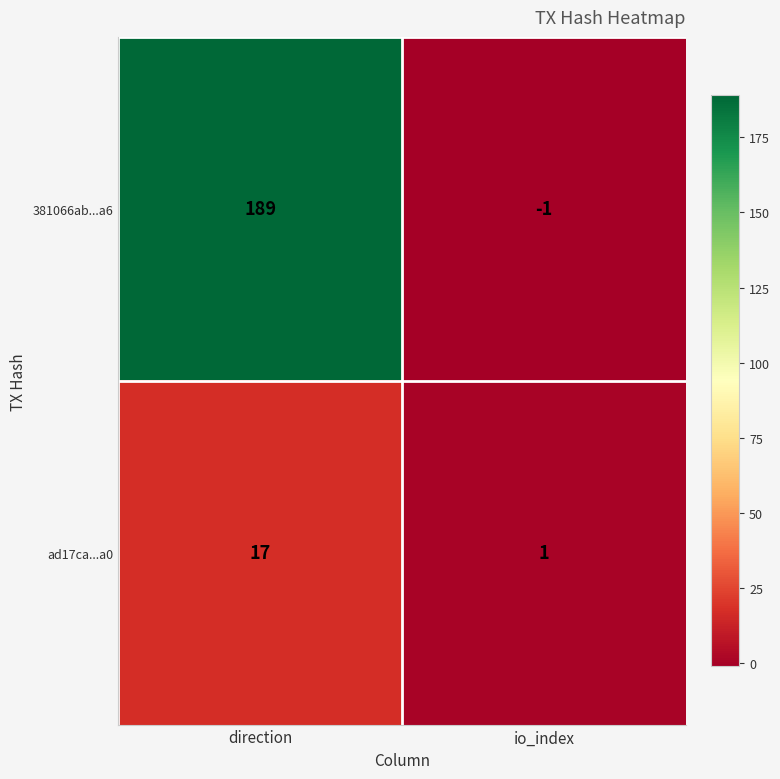

What is the spread (max minus min) of values at io_index?

2